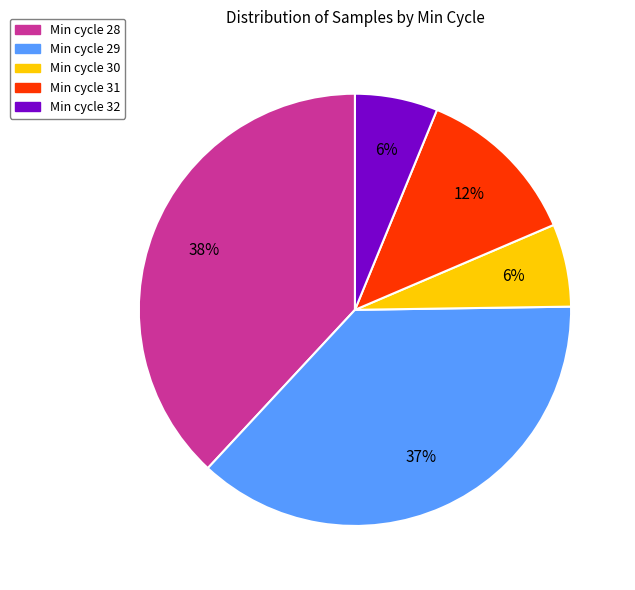

To the nearest percent, what is the average slice percentage?

20%